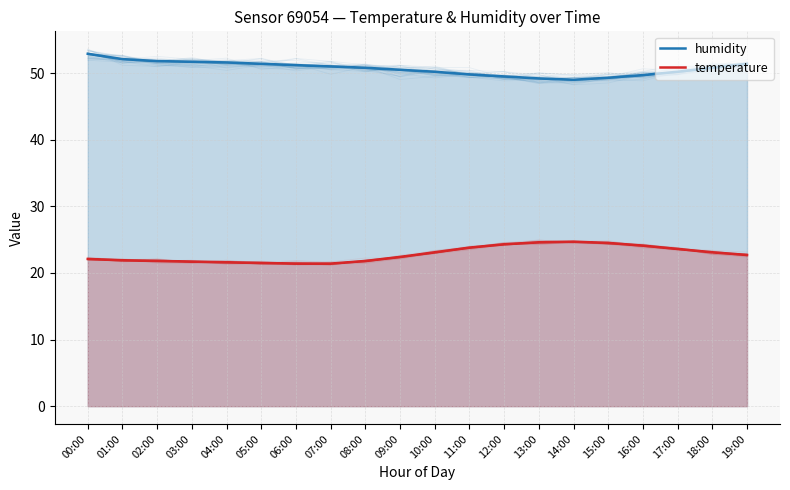

What is the spread (max minus min) of values at 10:00?

27.1